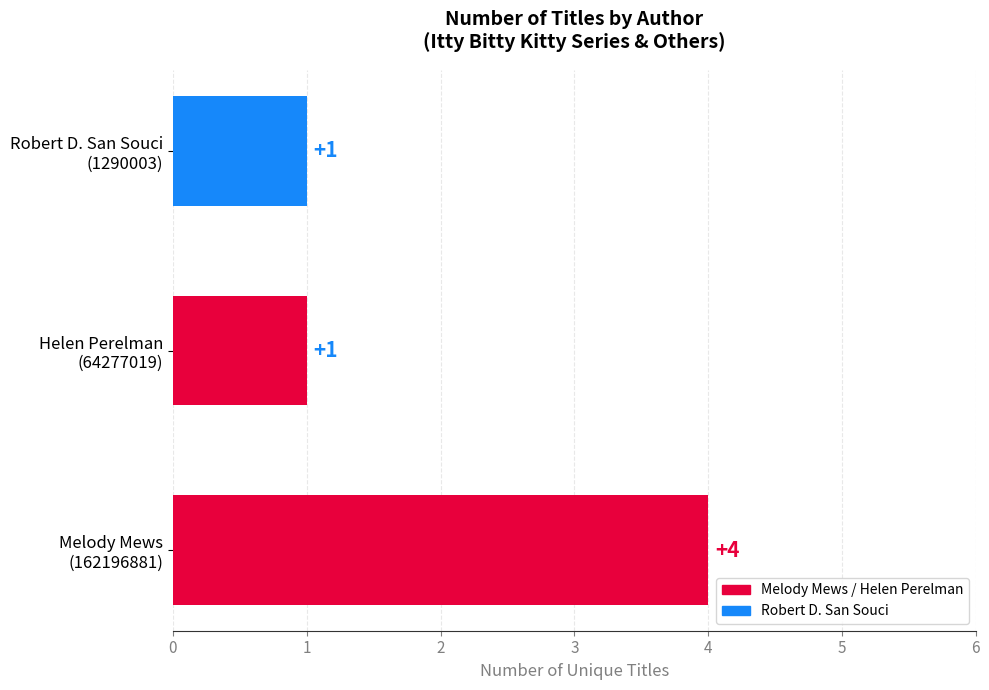

What is the greatest value displayed?

4